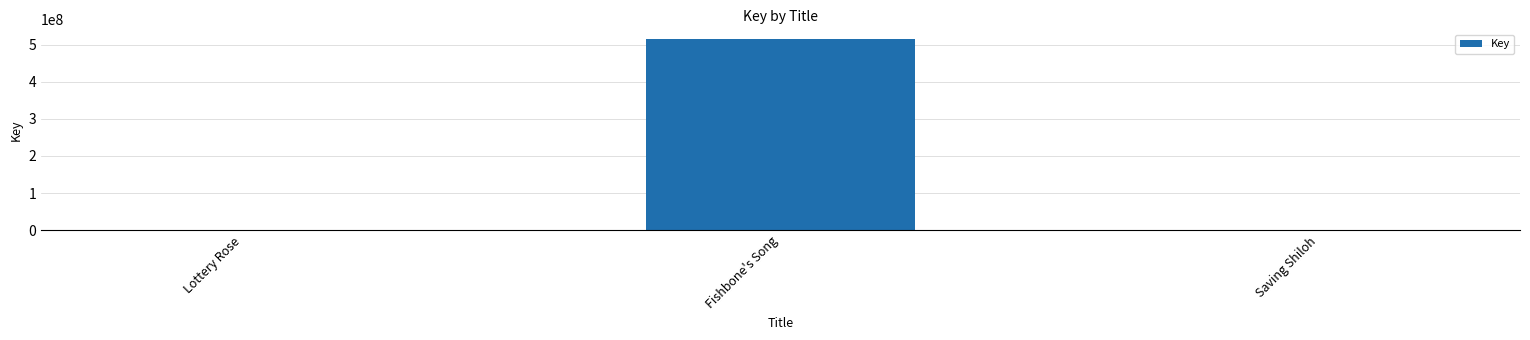

True or false: the data shows 872347202 at Fishbone's Song.

False